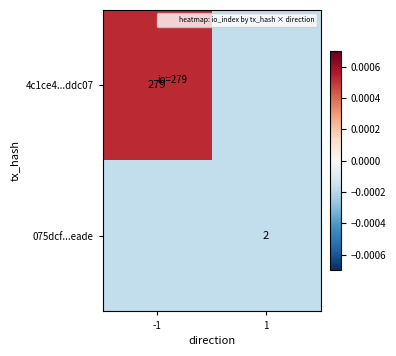

Rank the categories by 4c1ce4...ddc07 value from highest to lowest.

-1, 1